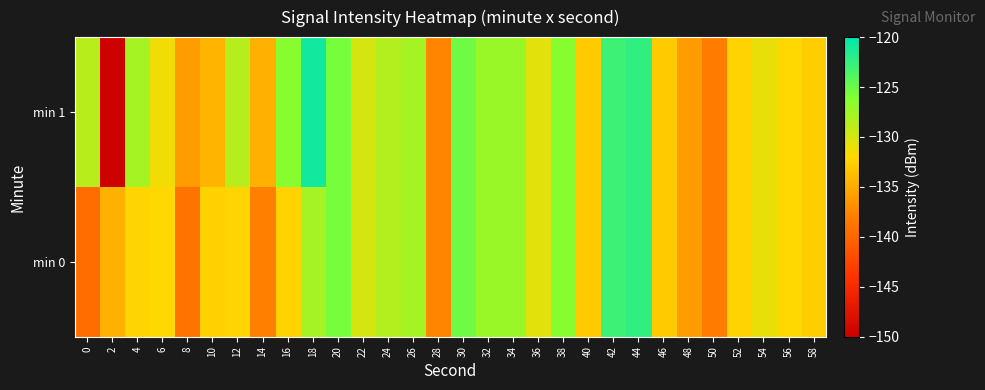

What is the difference between the highest and lowest values at 0?

10.7